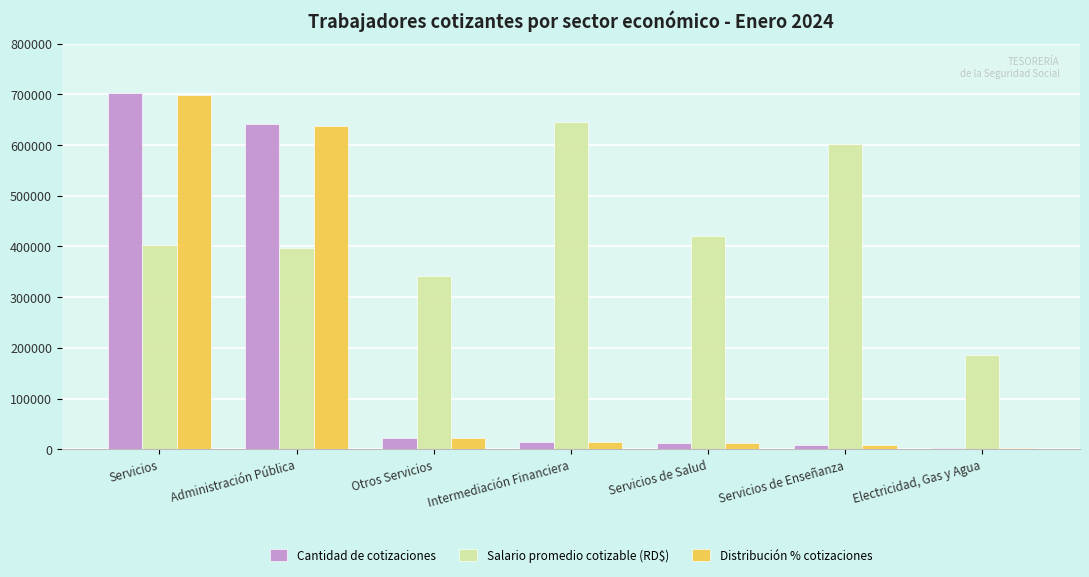

Which series has the largest total across all categories?

Salario promedio cotizable (RD$)